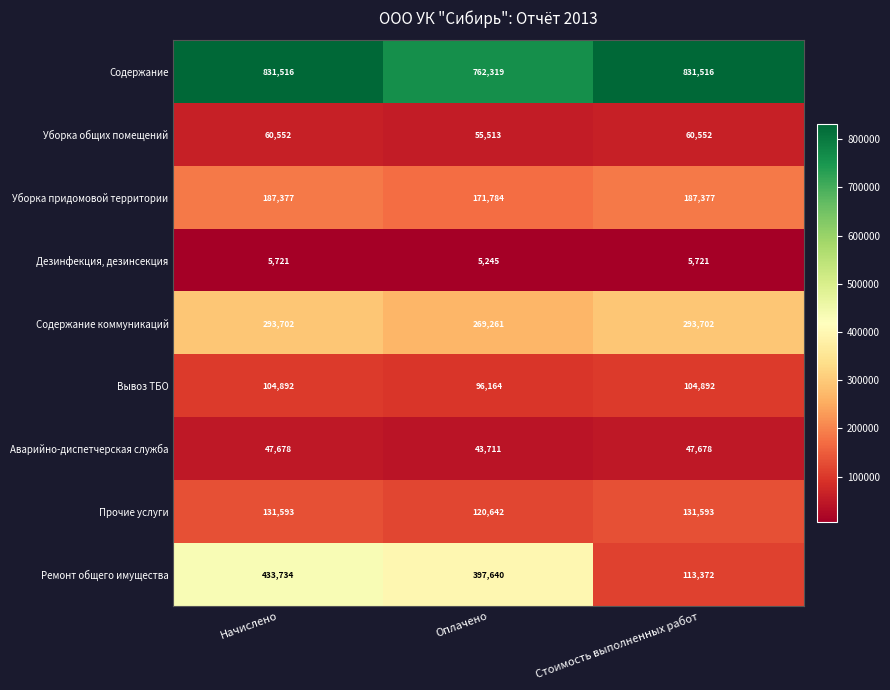

What is the difference between the second highest and minimum values in the Ремонт общего имущества series?

284268